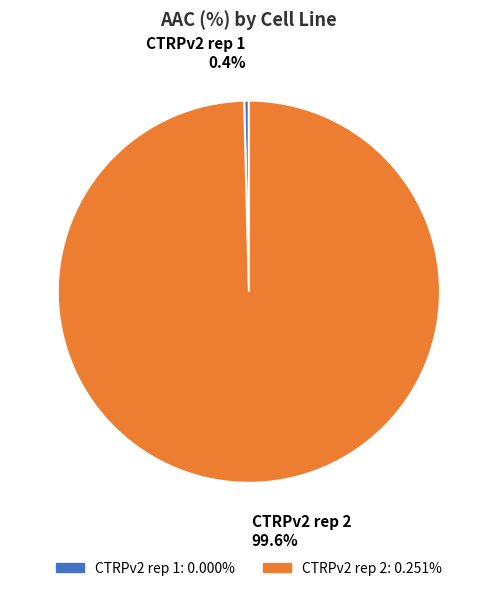

Rank the categories by value from lowest to highest.

CTRPv2 rep 1, CTRPv2 rep 2